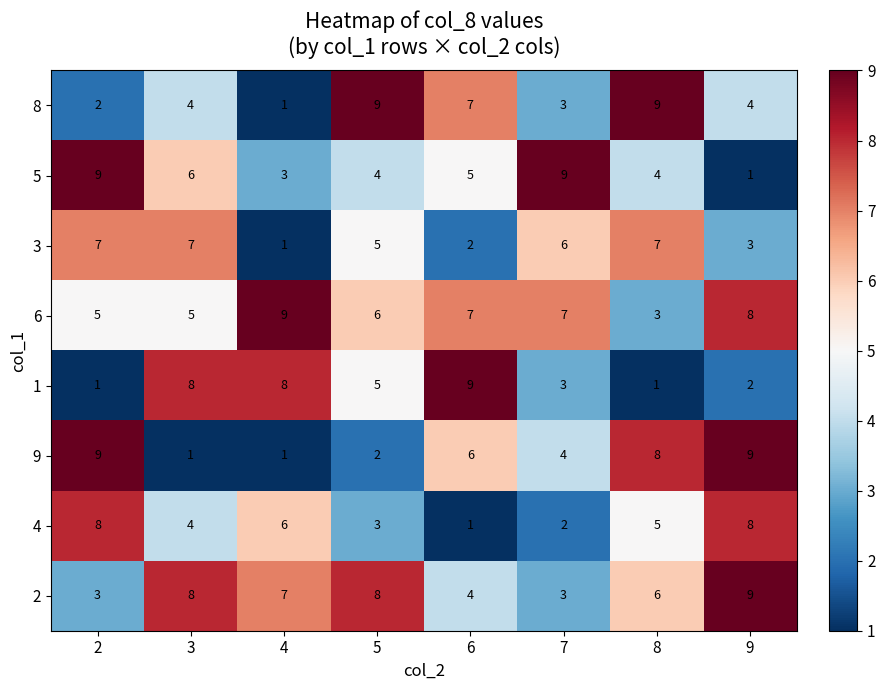

What is the total value across all series at 7?

37